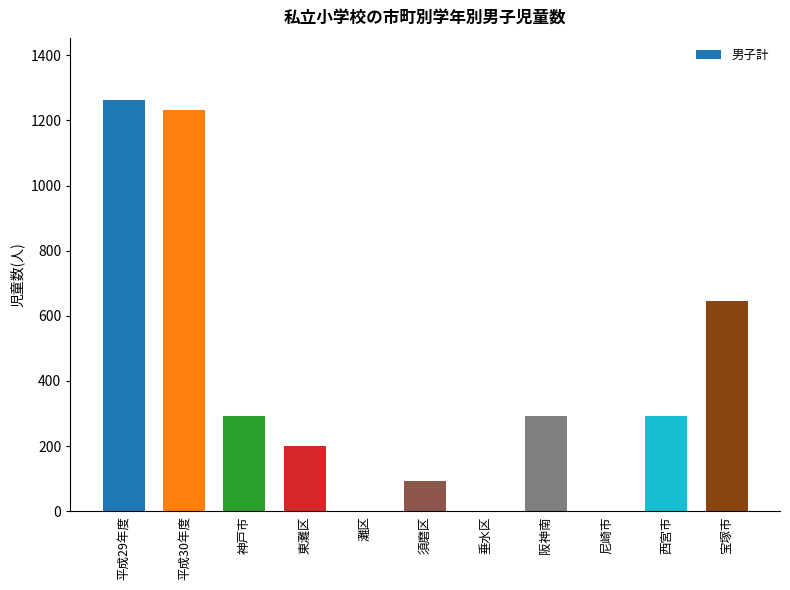

The value at 灘区 is 0. True or false?

True